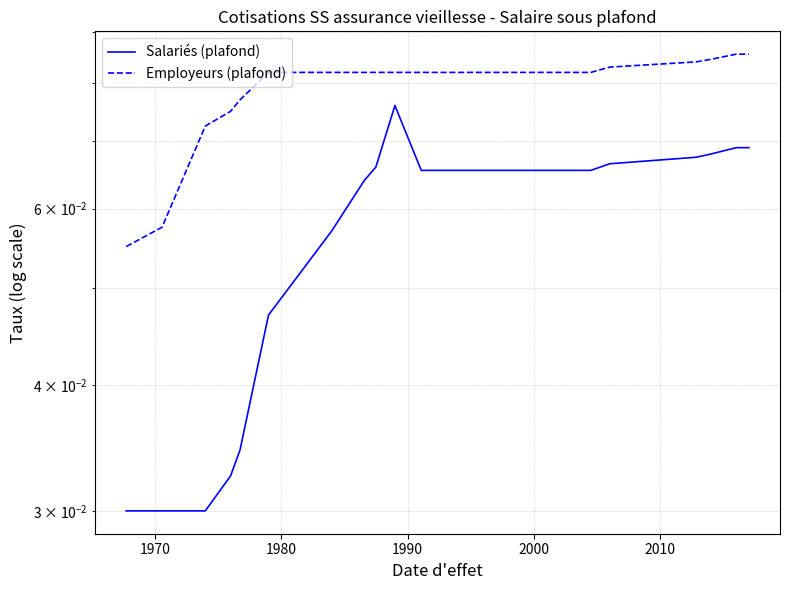

List the series in order of their overall mean, lowest first.

Salariés (plafond), Employeurs (plafond)